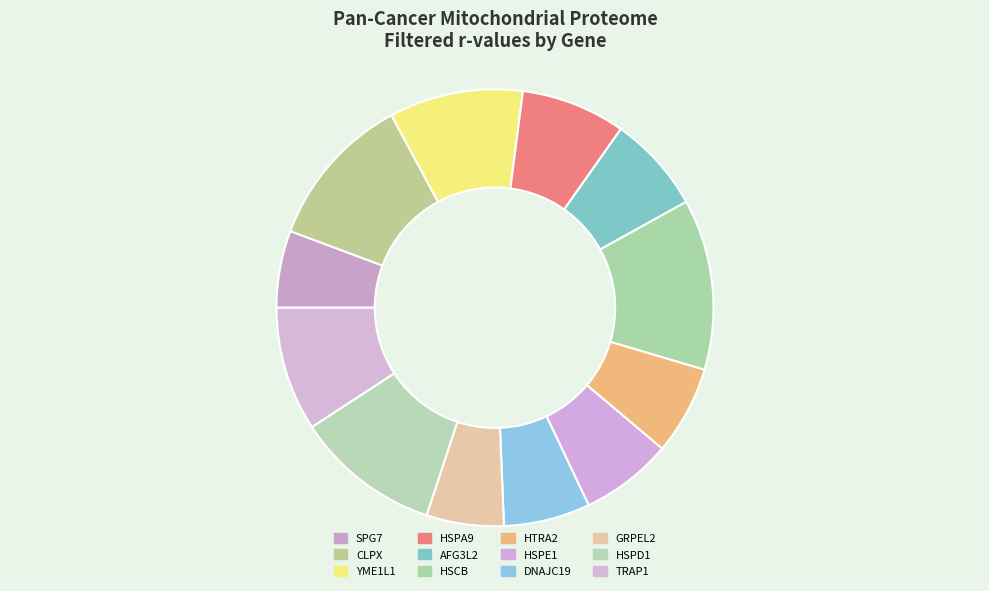

Count the number of slices in the pie.

12